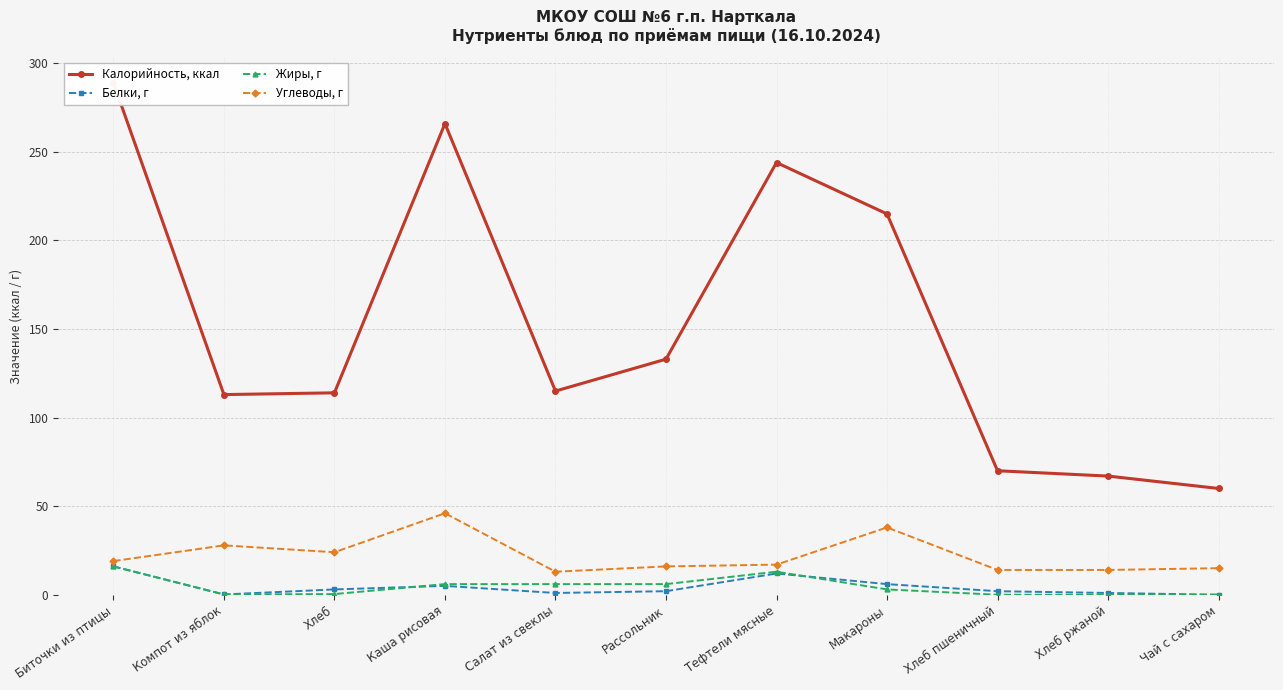

Is the value of Жиры, г at Хлеб greater than the value of Белки, г at Компот из яблок?

Yes